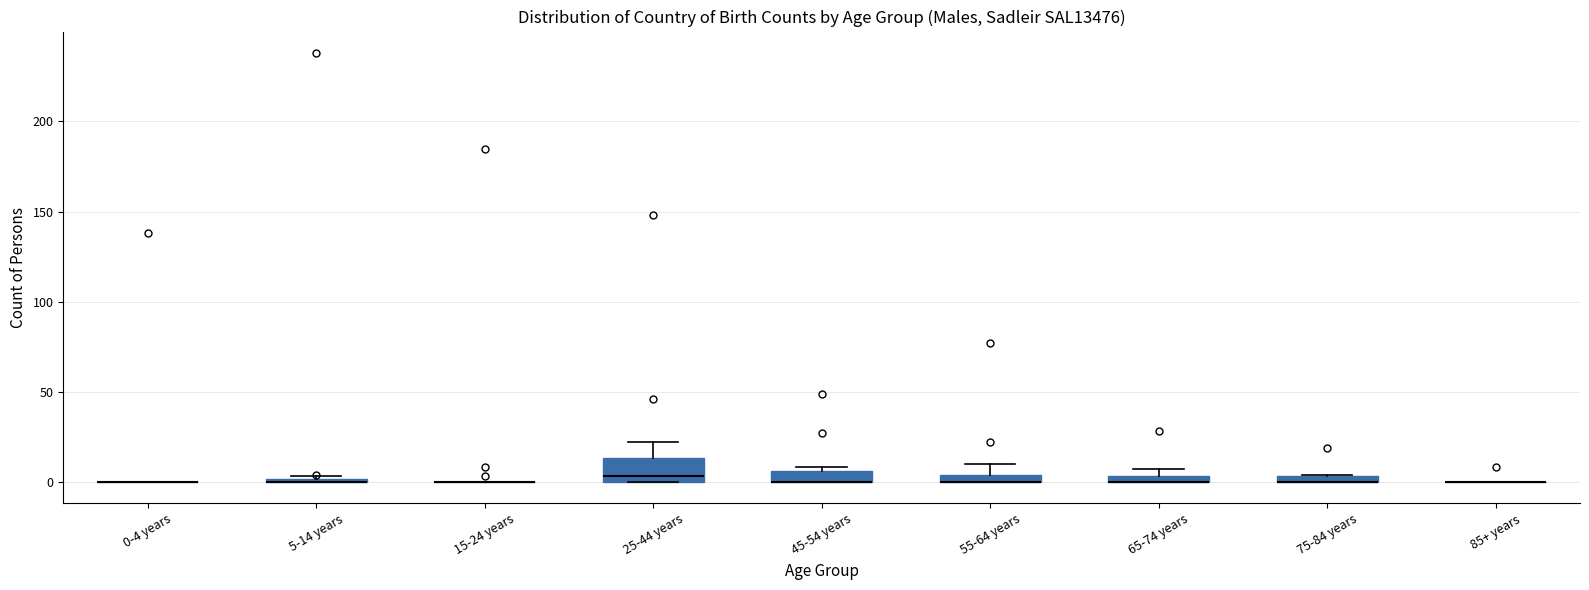

Which box is the tallest, from its lower edge to its upper edge?

25-44 years